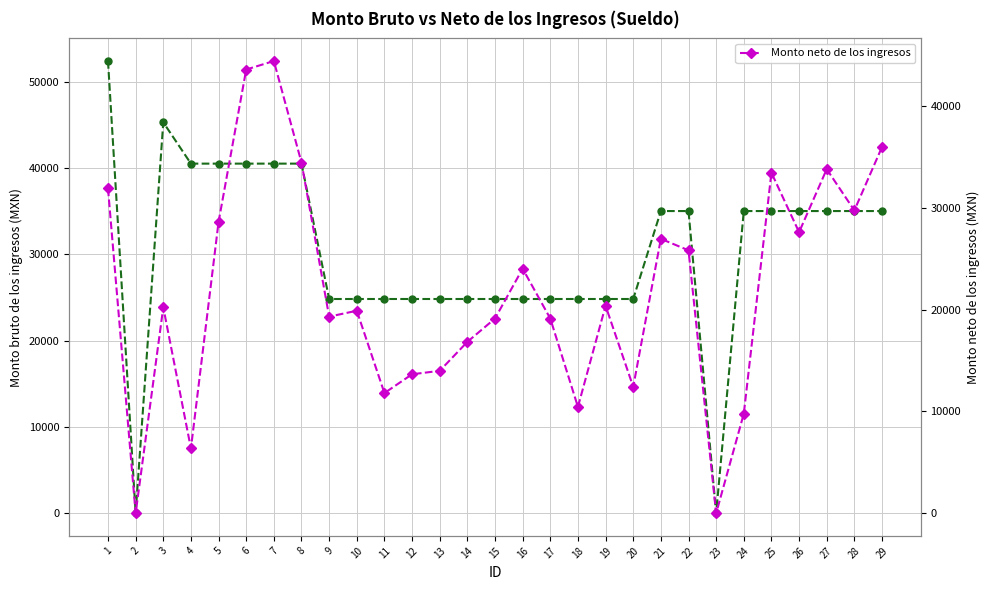

Rank the series at 5 from highest to lowest value.

Monto bruto de los ingresos, Monto neto de los ingresos